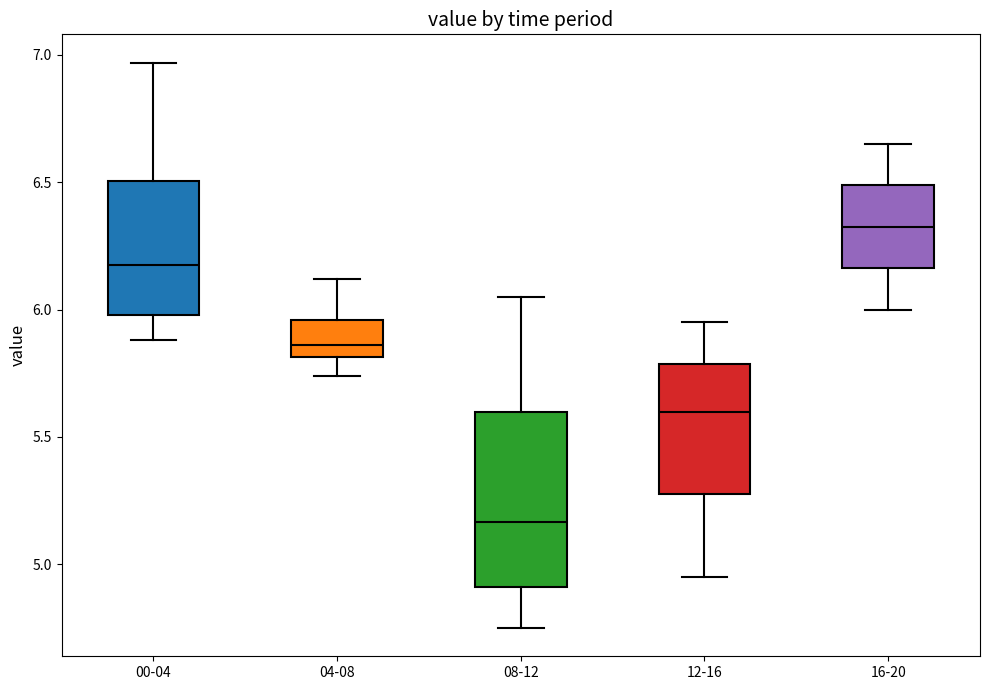

Where is the lower edge of the box for 00-04 on the y-axis? The values are not printed on the chart, so give them approximately, as read against the axis.

6.00